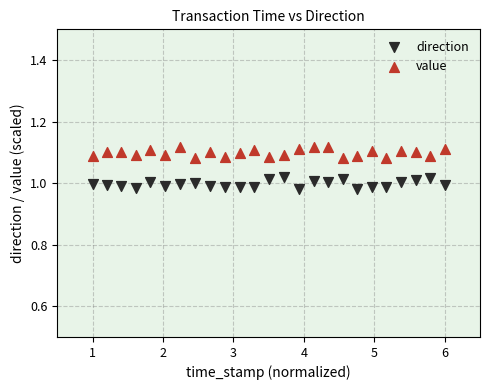

Which series reaches the maximum Y coordinate?

value